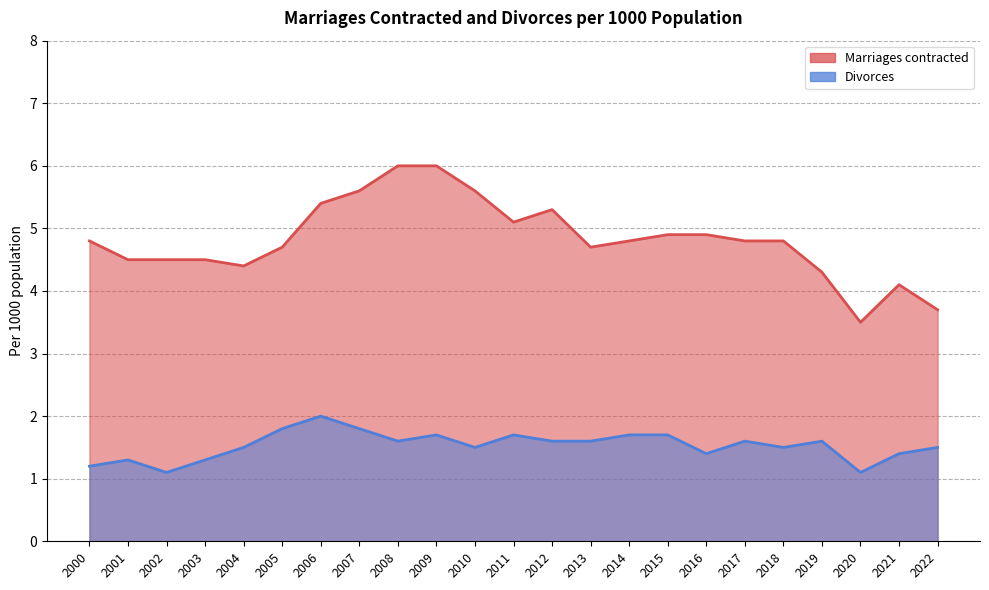

True or false: Marriages contracted and Divorces intersect in this chart.

False